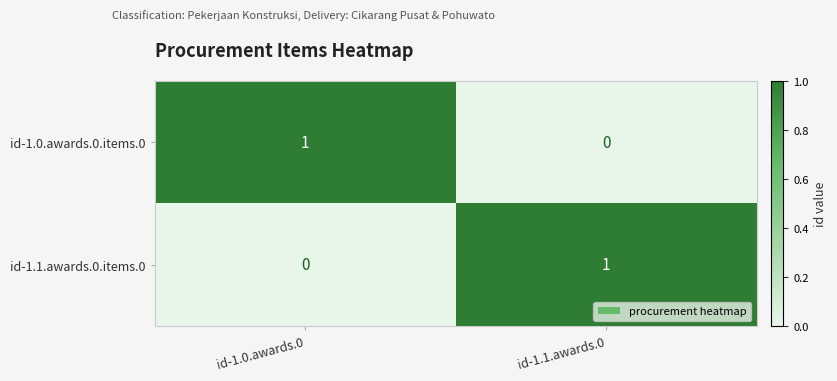

The value of id-1.1.awards.0.items.0 at id-1.1.awards.0 is 1. True or false?

True